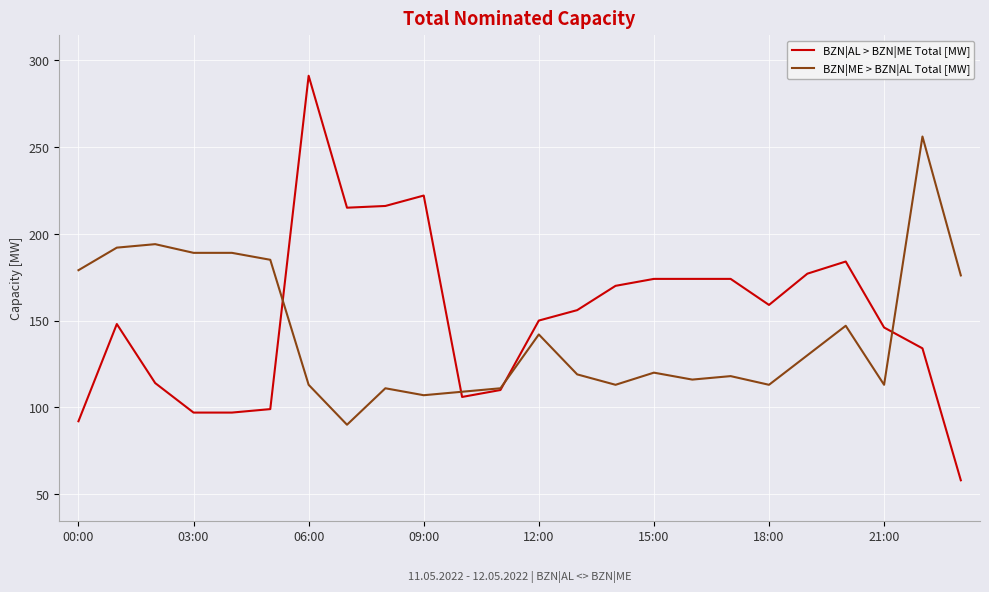

Which series has the widest spread of values?

BZN|AL > BZN|ME Total [MW]